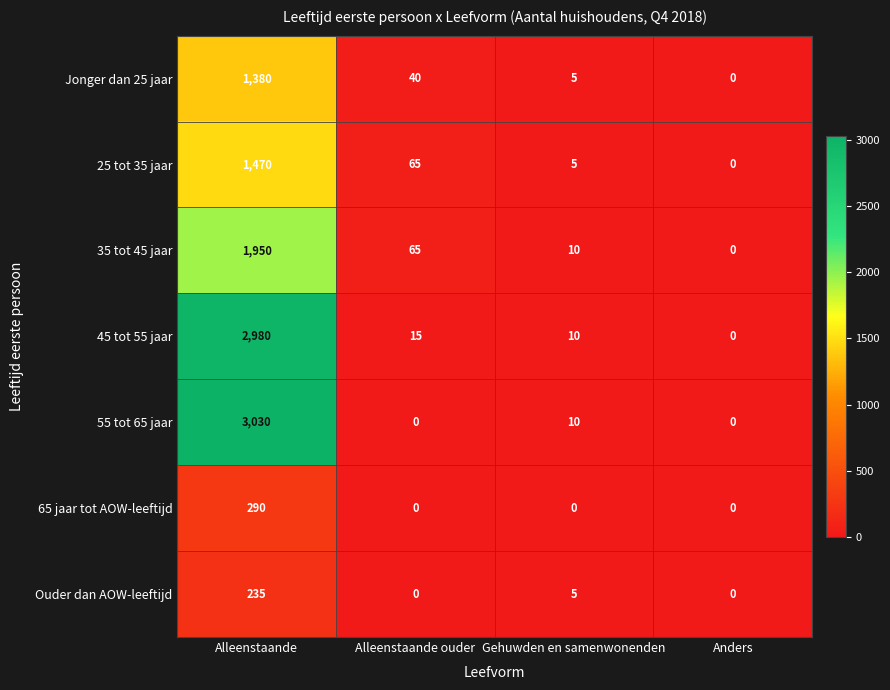

Is it true that 45 tot 55 jaar equals 2085 at Anders?

False